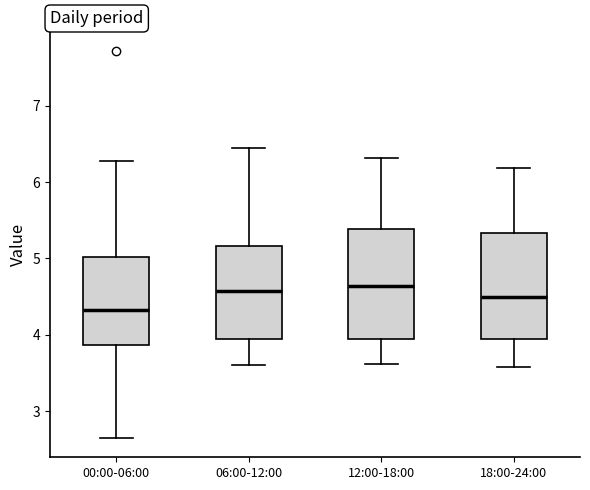

Reading left to right, read every box against the y-axis: the position of its median line, the range the box covers, and the ends of its whiskers. The values are not printed on the chart, so give them approximately, as read against the axis.

00:00-06:00: median 4.3, box 3.9 to 5.0, whiskers 2.7 to 6.3
06:00-12:00: median 4.6, box 4.0 to 5.2, whiskers 3.6 to 6.5
12:00-18:00: median 4.6, box 4.0 to 5.4, whiskers 3.6 to 6.3
18:00-24:00: median 4.5, box 3.9 to 5.3, whiskers 3.6 to 6.2